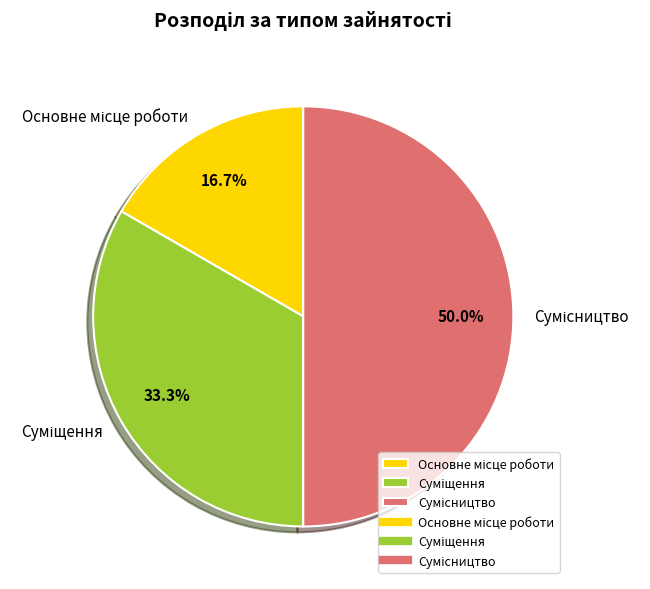

Is there a majority slice in this chart?

No